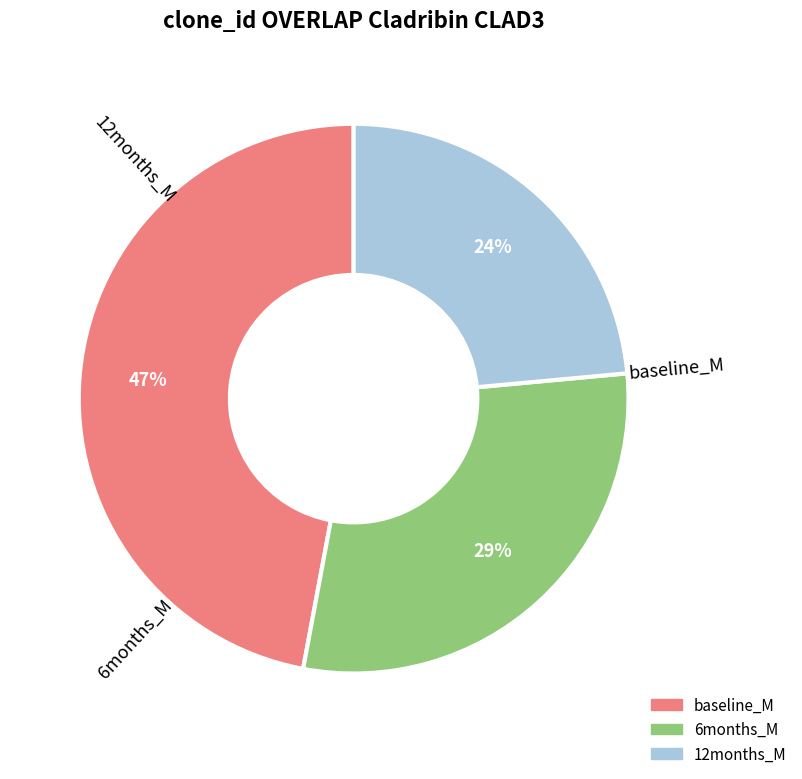

How many segments does this pie chart have?

3